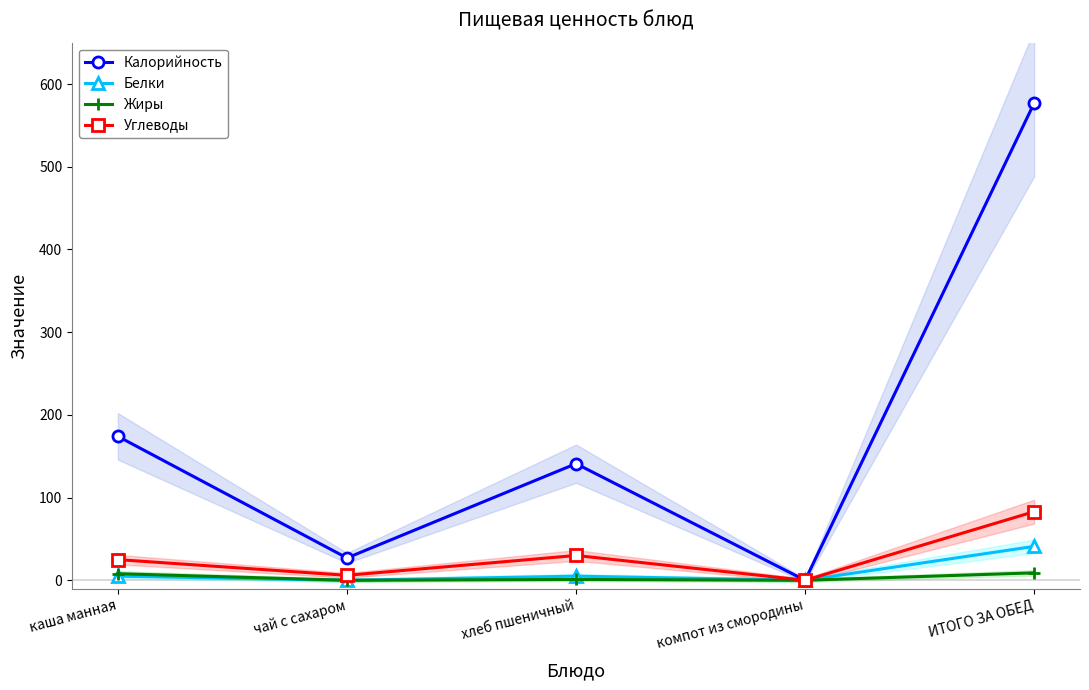

What is the difference between the second highest and second lowest values in the Углеводы series?

24